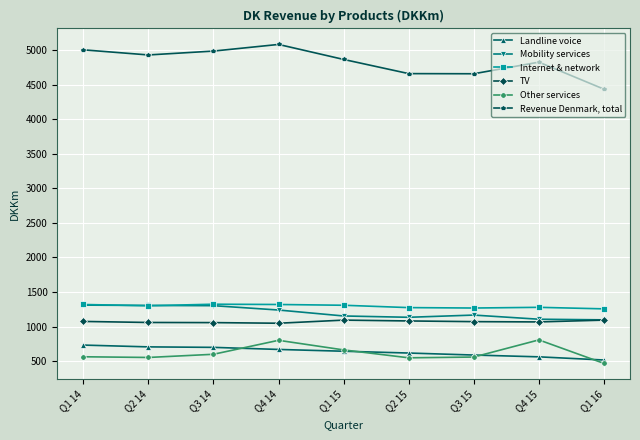

Which series has the largest total across all categories?

Revenue Denmark, total